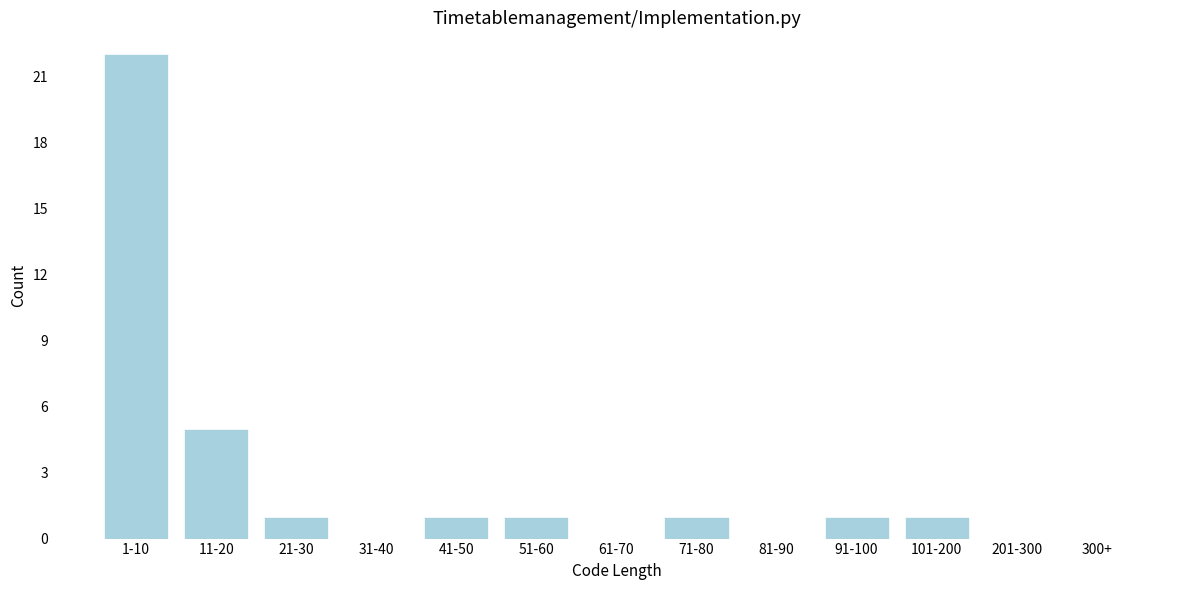

Reading left to right, extract all data points from this chart.

1-10=22	11-20=5	21-30=1	31-40=0	41-50=1	51-60=1	61-70=0	71-80=1	81-90=0	91-100=1	101-200=1	201-300=0	300+=0